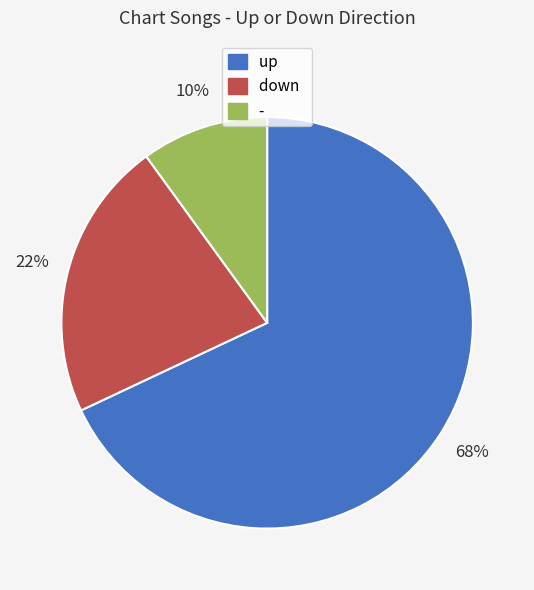

To the nearest percent, what is the combined percentage of - and up?

78%